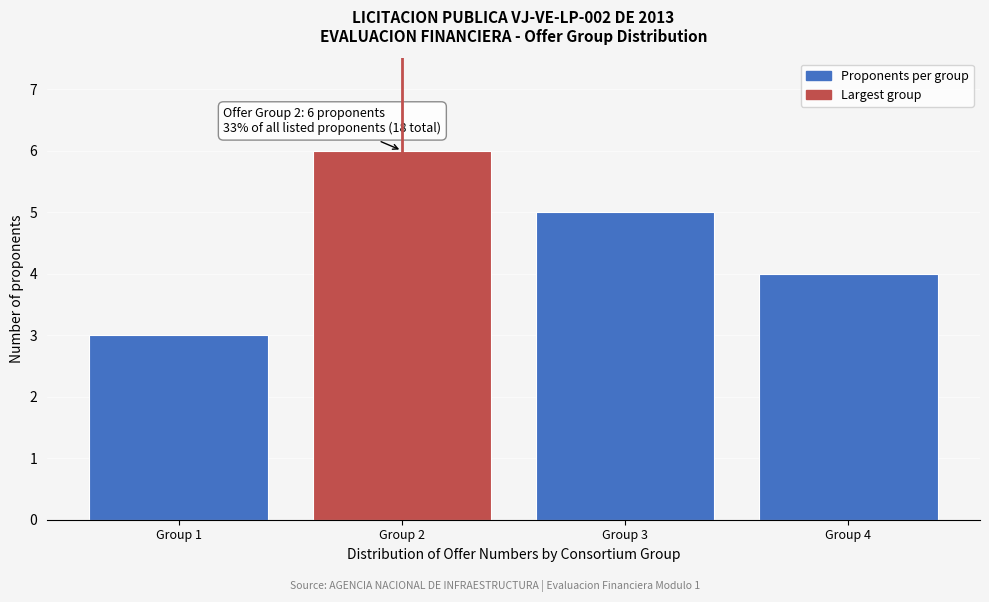

Reading left to right, extract all data points from this chart.

3	6	5	4